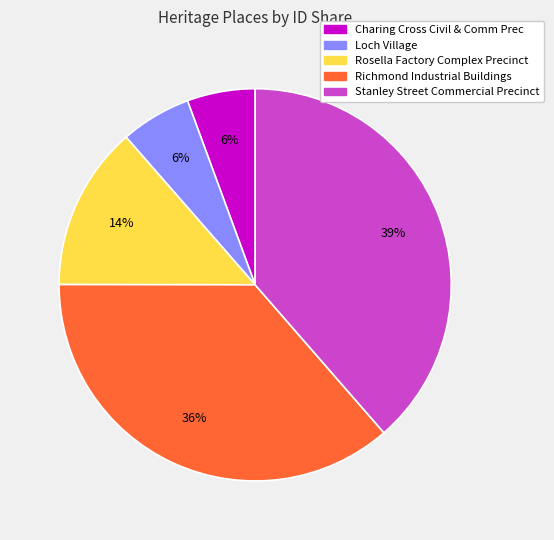

What percentage is the Stanley Street Commercial Precinct slice, to the nearest percent?

39%